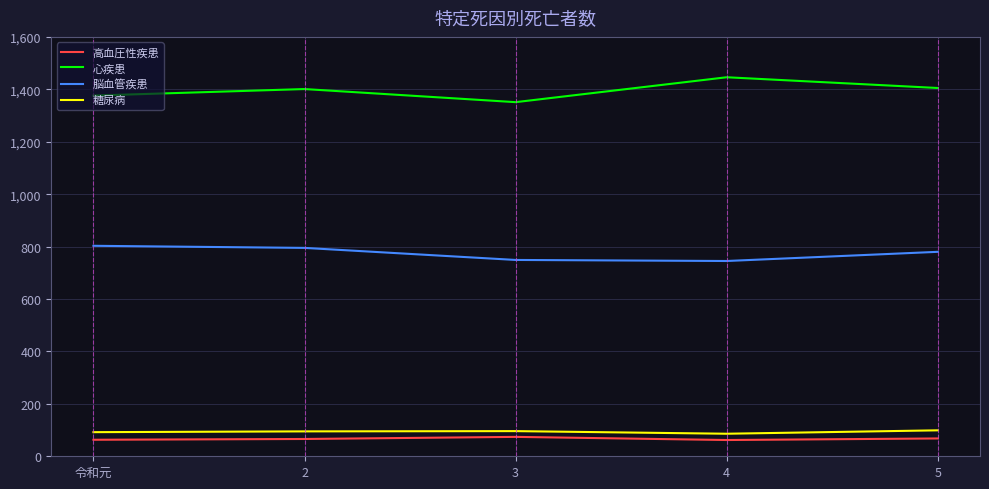

What is the spread (max minus min) of values at 令和元?

1313